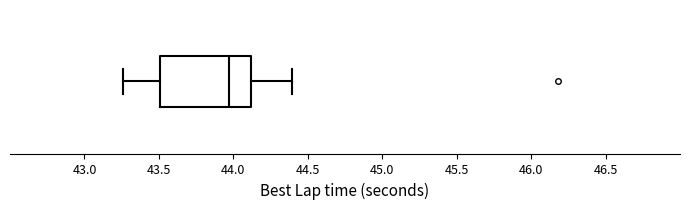

Where does the right whisker of the box end on the x-axis? The values are not printed on the chart, so give them approximately, as read against the axis.

44.40